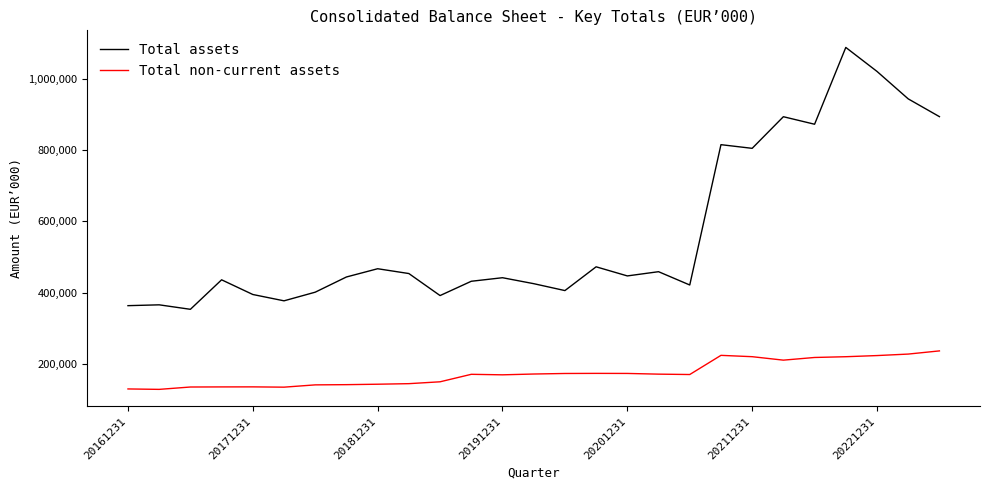

What is the smallest value displayed?

127736